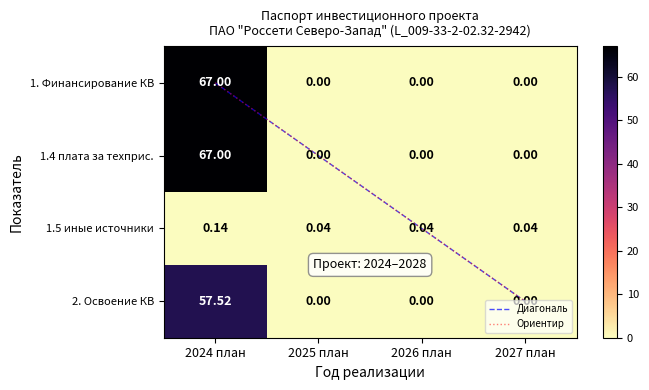

Reading right to left, what are all the values shown in this chart?

1. Финансирование КВ: 0.0	0.0	0.0	67.0
1.4 плата за техприс.: 0.0	0.0	0.0	67.0
1.5 иные источники: 0.0	0.0	0.0	0.1
2. Освоение КВ: 0.0	0.0	0.0	57.5